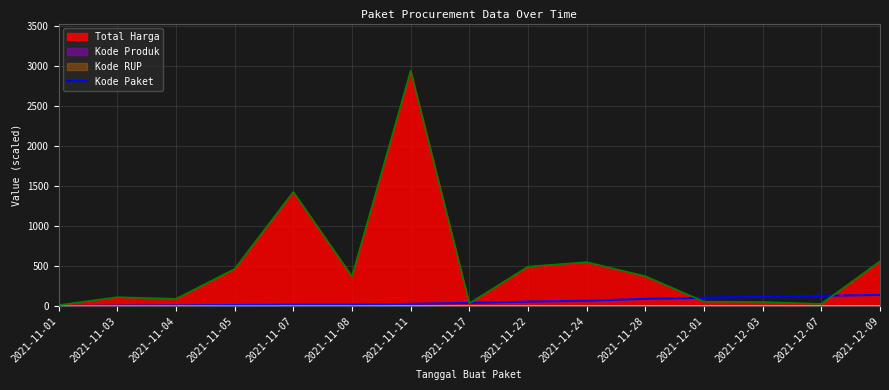

What is the label of the 3rd point from the right?

2021-12-03